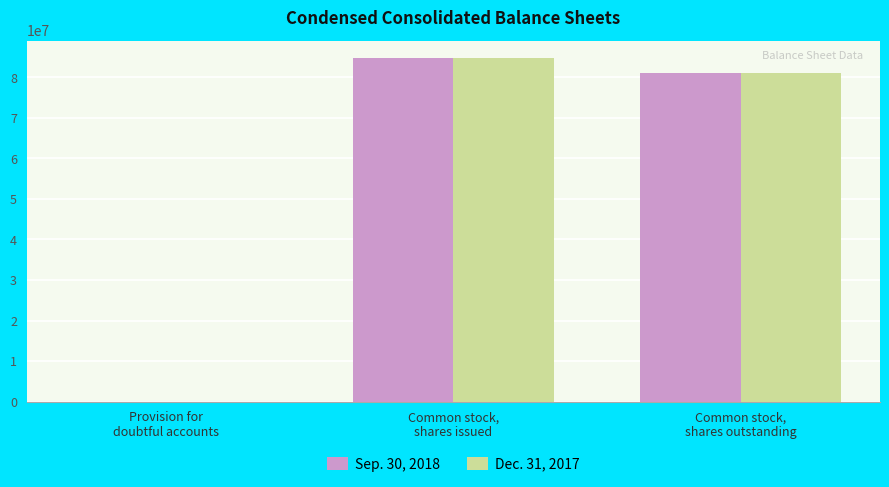

Reading left to right, extract all data points from this chart.

Sep. 30, 2018: Provision for
doubtful accounts=686	Common stock,
shares issued=84847000	Common stock,
shares outstanding=81043000
Dec. 31, 2017: Provision for
doubtful accounts=692	Common stock,
shares issued=84847000	Common stock,
shares outstanding=81043000